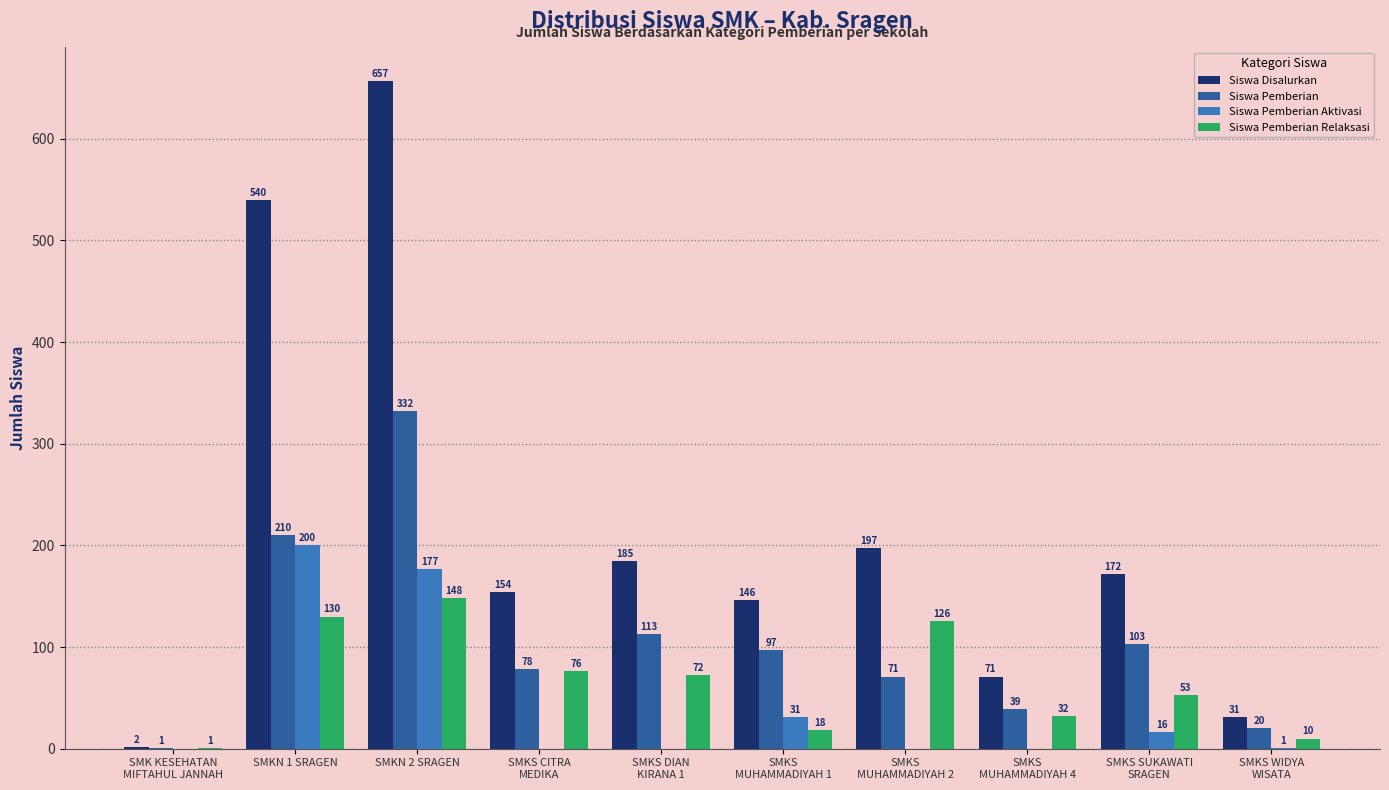

The value of Siswa Pemberian Aktivasi at SMK KESEHATAN
MIFTAHUL JANNAH is -131. True or false?

False